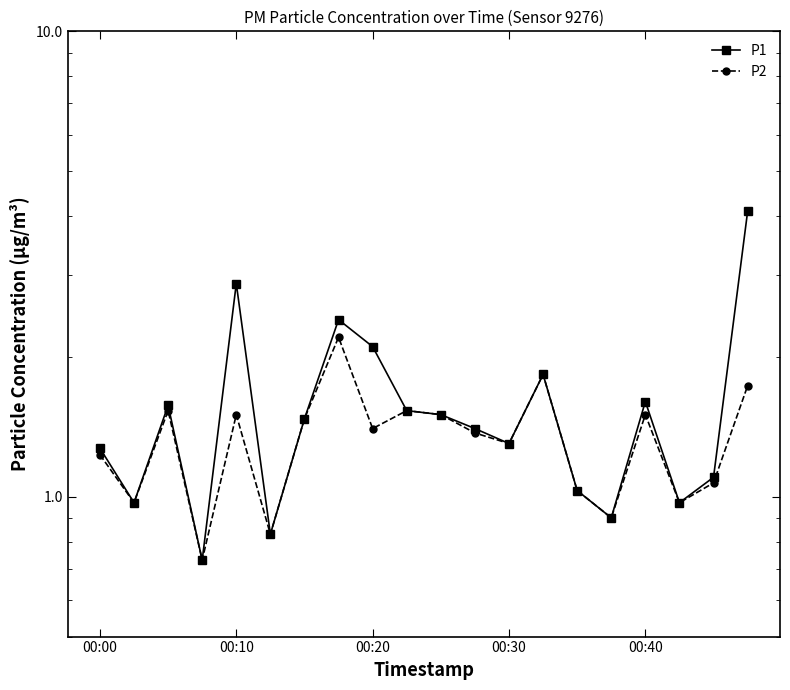

What is the sum of all P2 values?

26.6